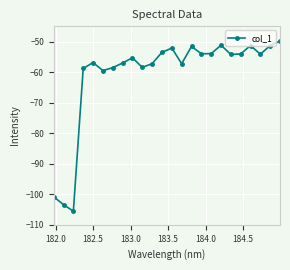

What is the minimum value shown in the chart?

-105.5